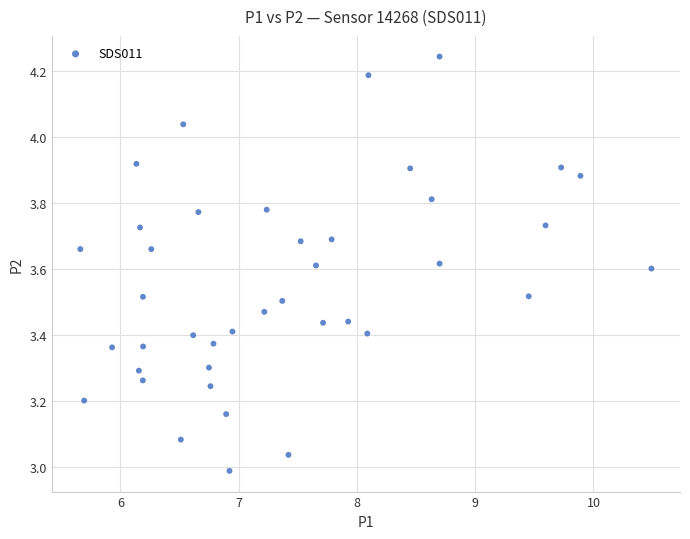

What is the range of X values (max minus min)?

4.8